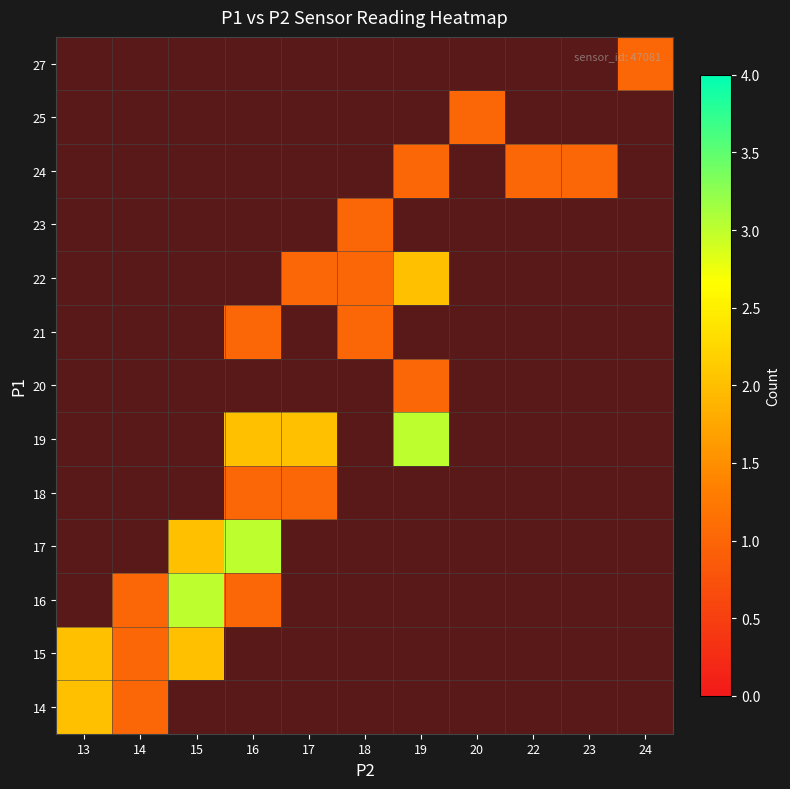

Between 18 and 13, which is larger?

13